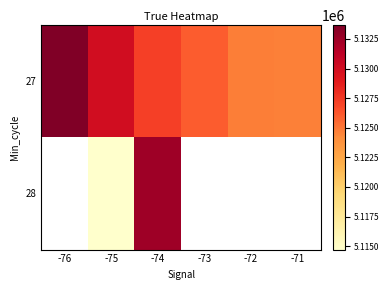

The 28 series shows 5132459.0 at -74. True or false?

True